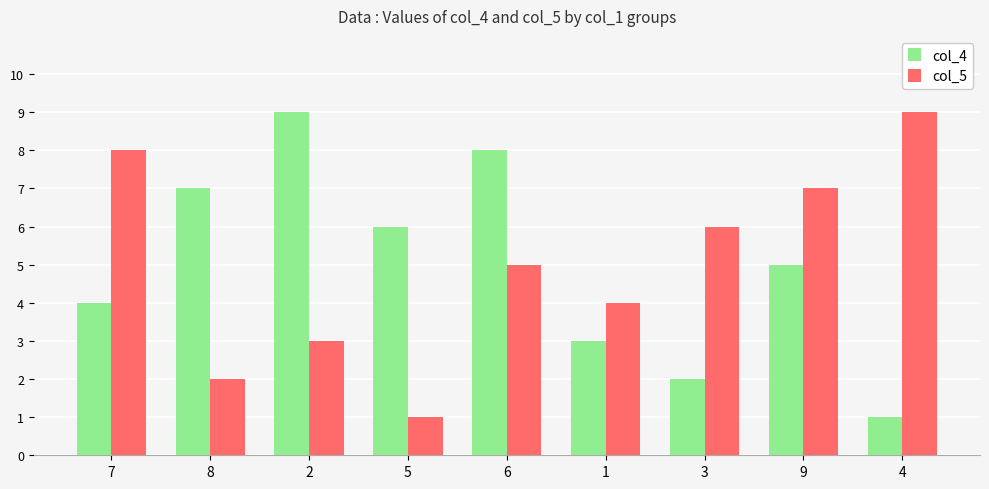

What is the average value of the col_4 series?

5